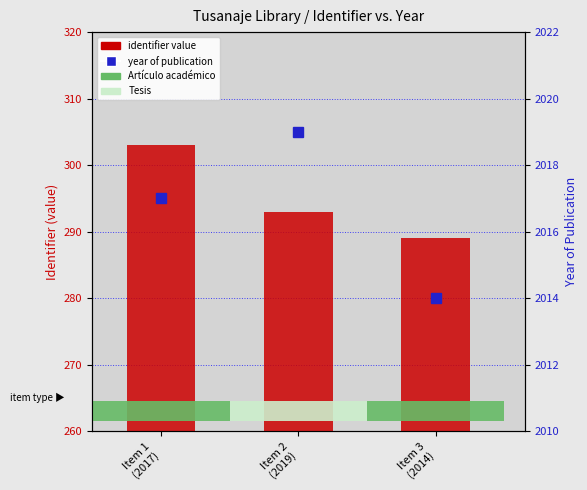

What is the sum of the identifier value values at Item 3
(2014) and Item 1
(2017)?

592